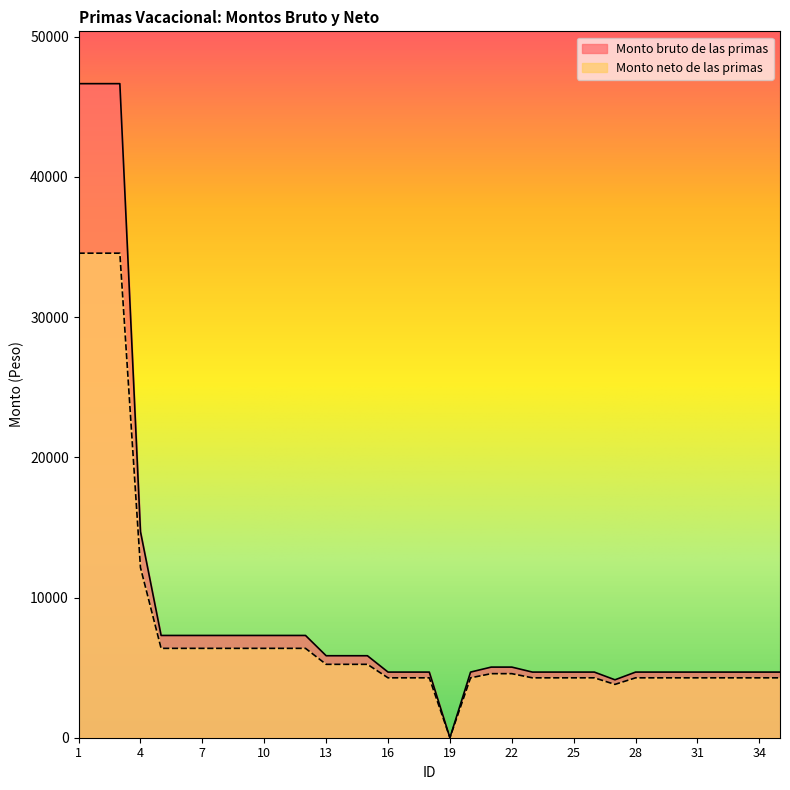

Which category has the highest value in the Monto bruto de las primas series?

1